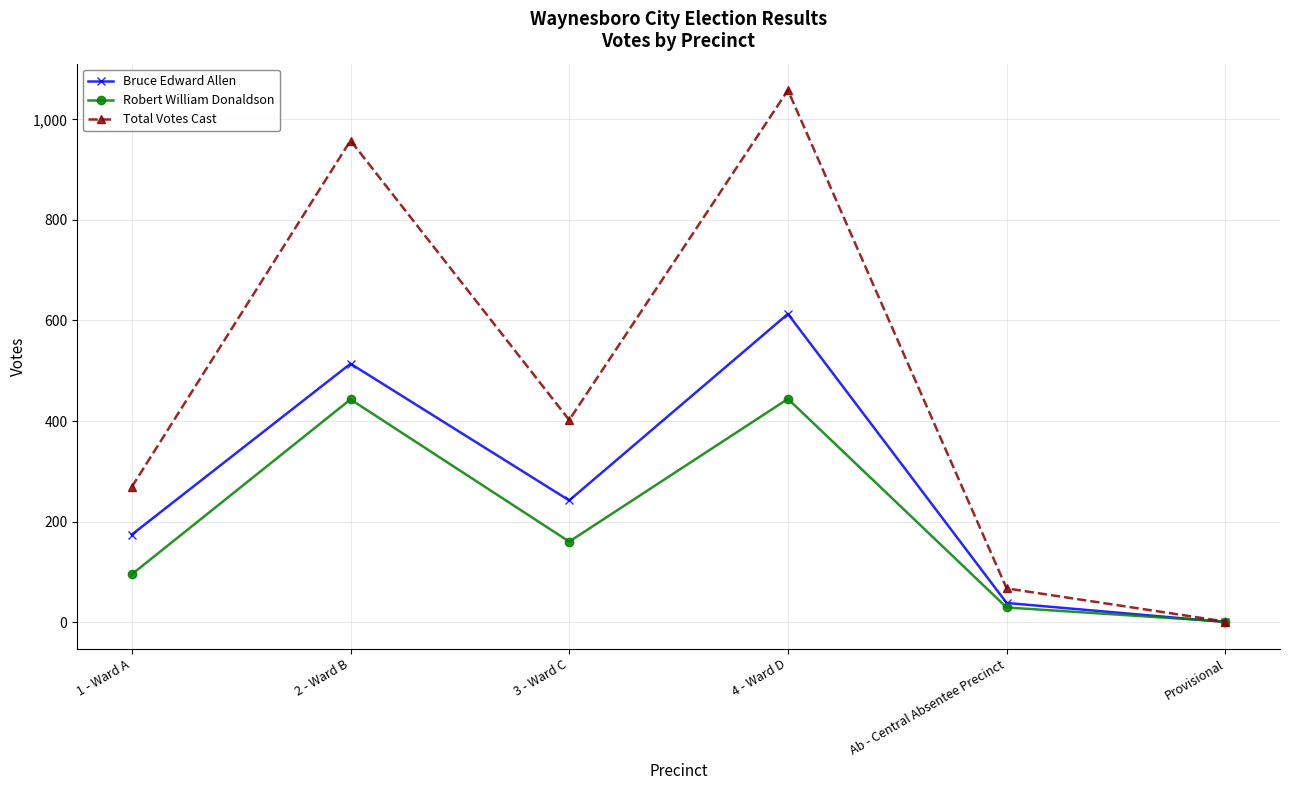

What is the sum of all Total Votes Cast values?

2755